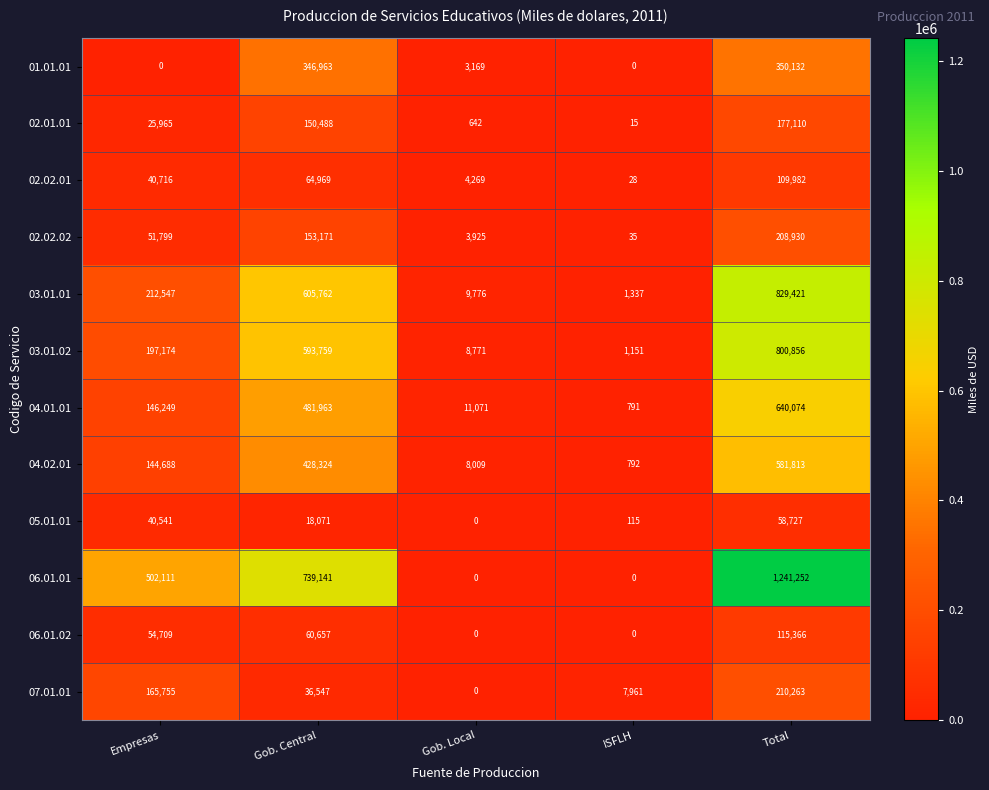

At which label is 04.02.01 closest to 291302?

Gob. Central